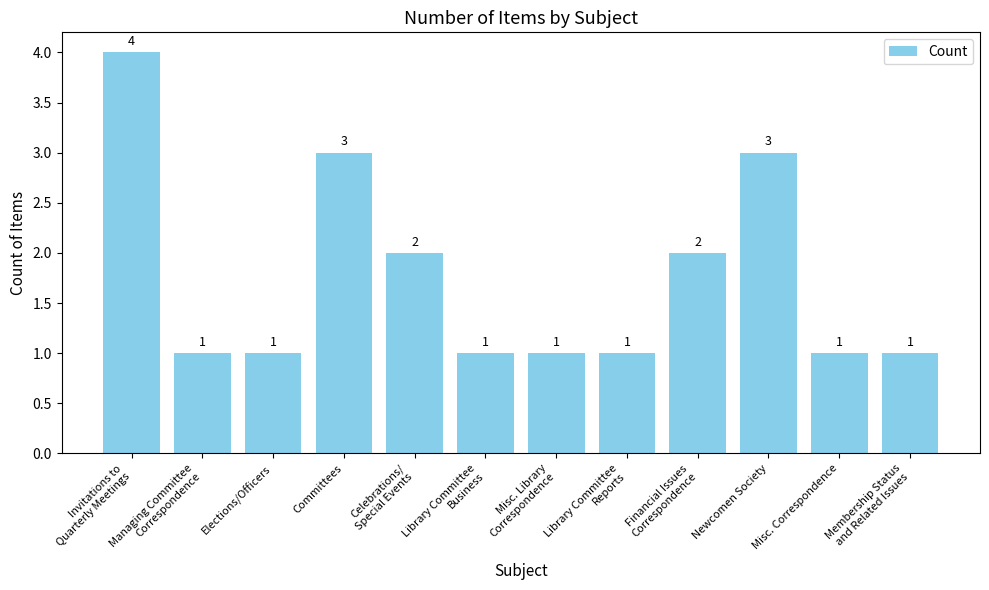

What is the difference between the second highest and minimum values?

2